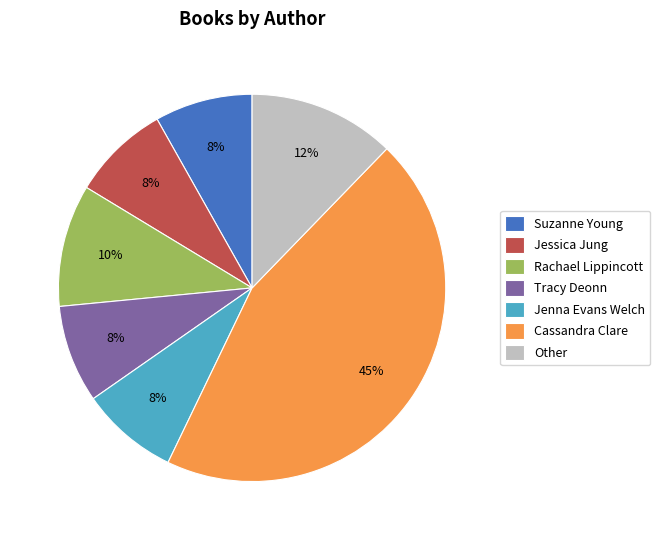

Between Other and Jessica Jung, which is larger?

Other